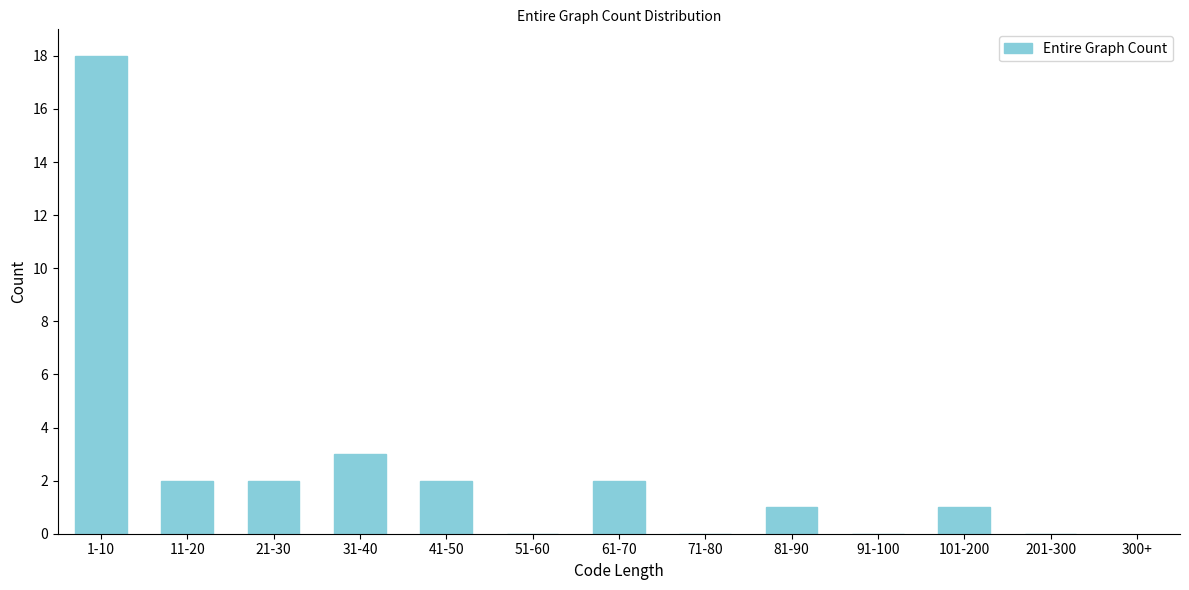

Reading right to left, transcribe all the data shown in this chart.

201-300=0	101-200=1	91-100=0	81-90=1	71-80=0	61-70=2	51-60=0	41-50=2	31-40=3	21-30=2	11-20=2	1-10=18